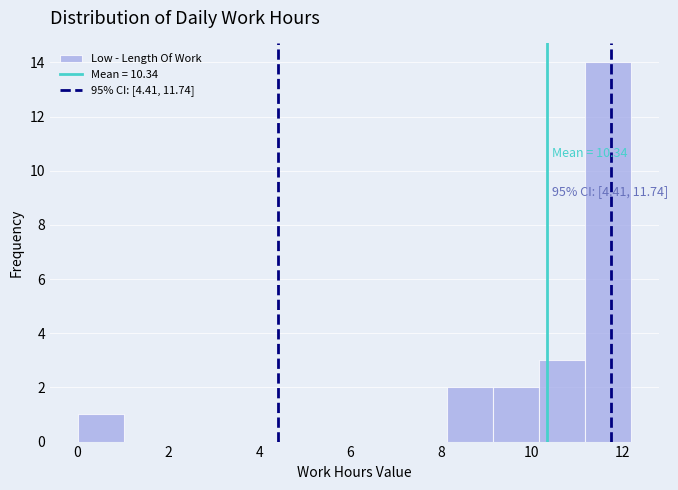

Which range on the x-axis has the tallest bar?

11.2 to 12.2